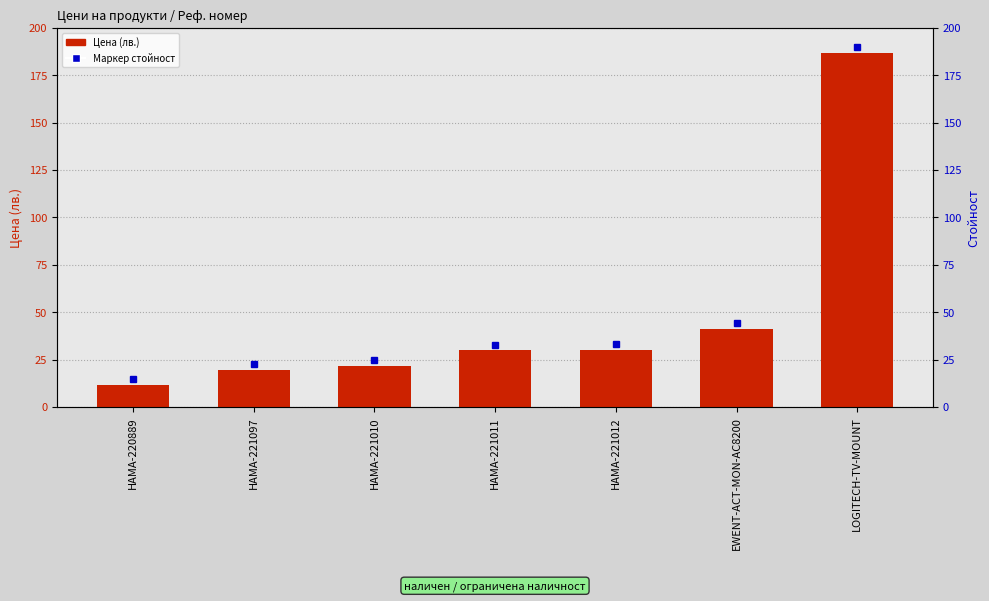

At which label is the value closest to 99?

EWENT-ACT-MON-AC8200